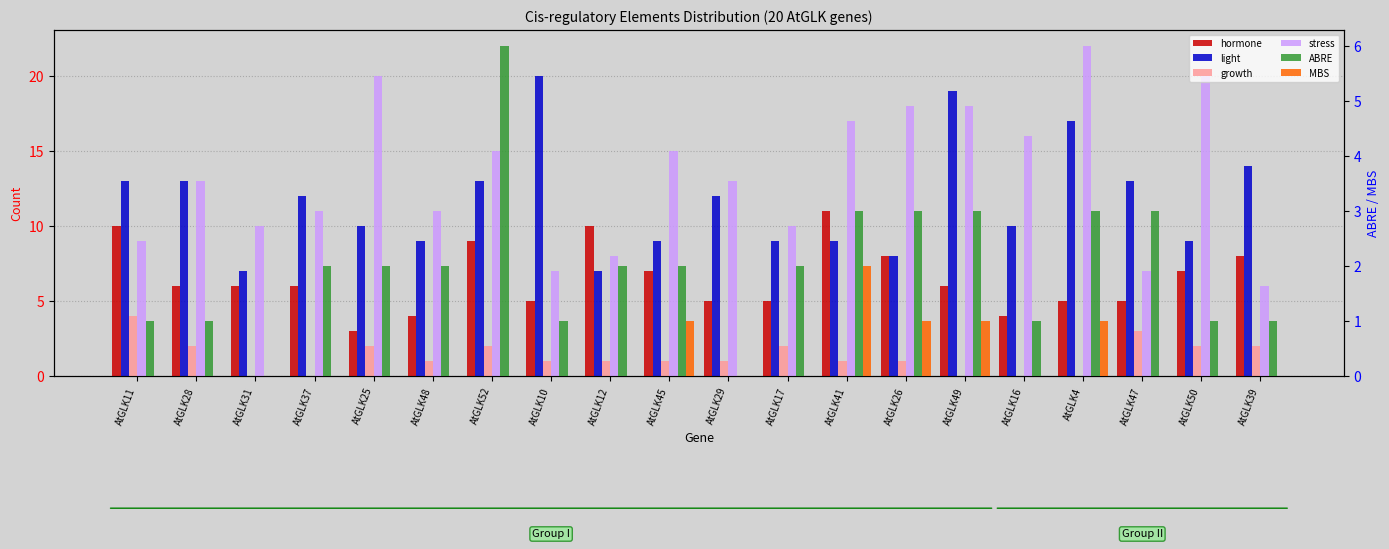

Which series has the widest spread of values?

stress